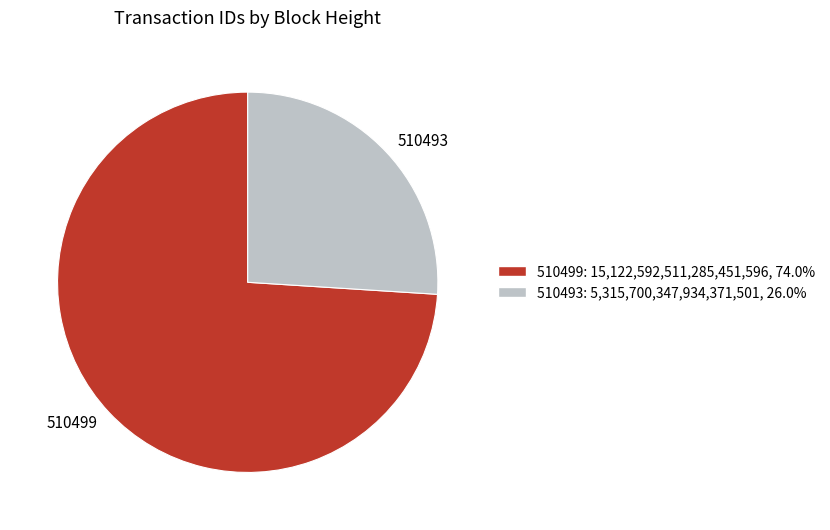

Which category has the smallest portion of the pie?

510493